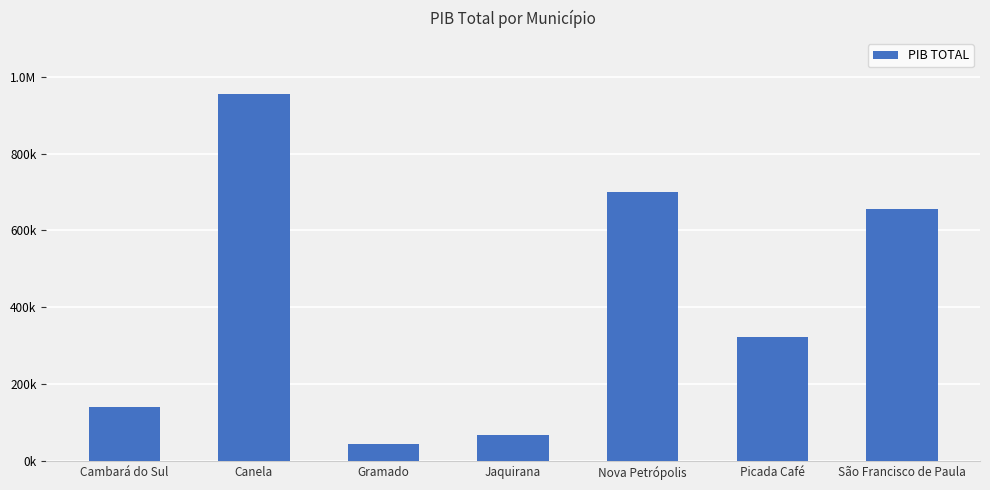

What is the greatest value displayed?

955345.9